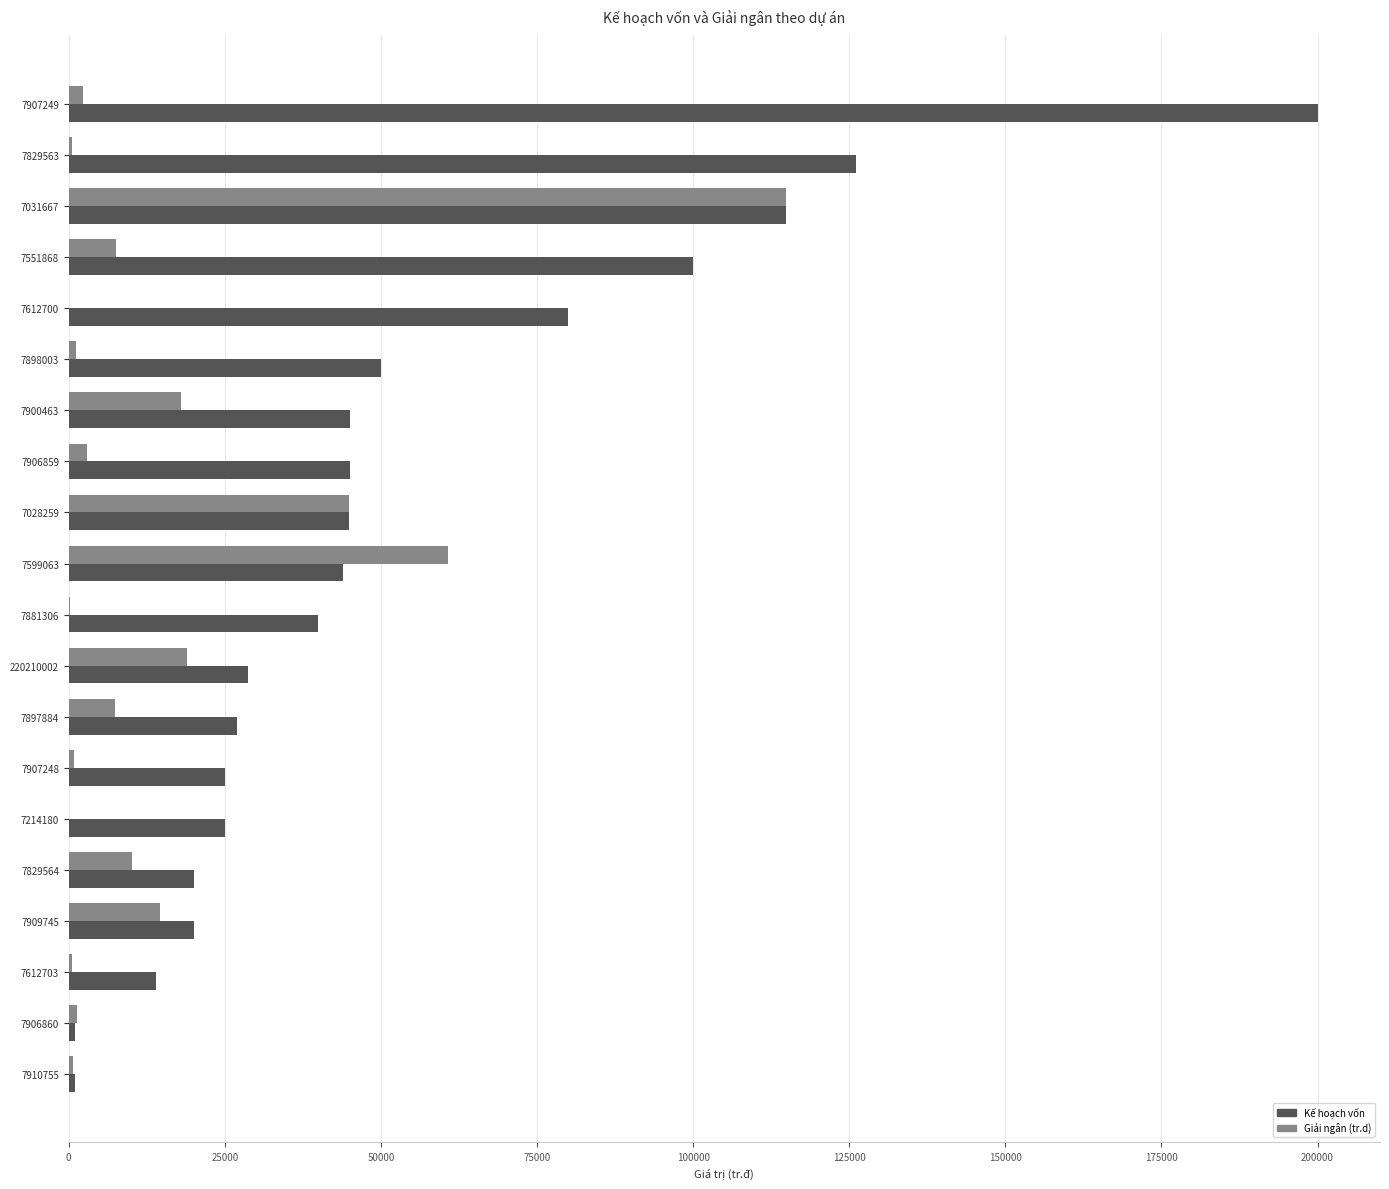

What is the sum of all Giải ngân (tr.d) values?

307955.3